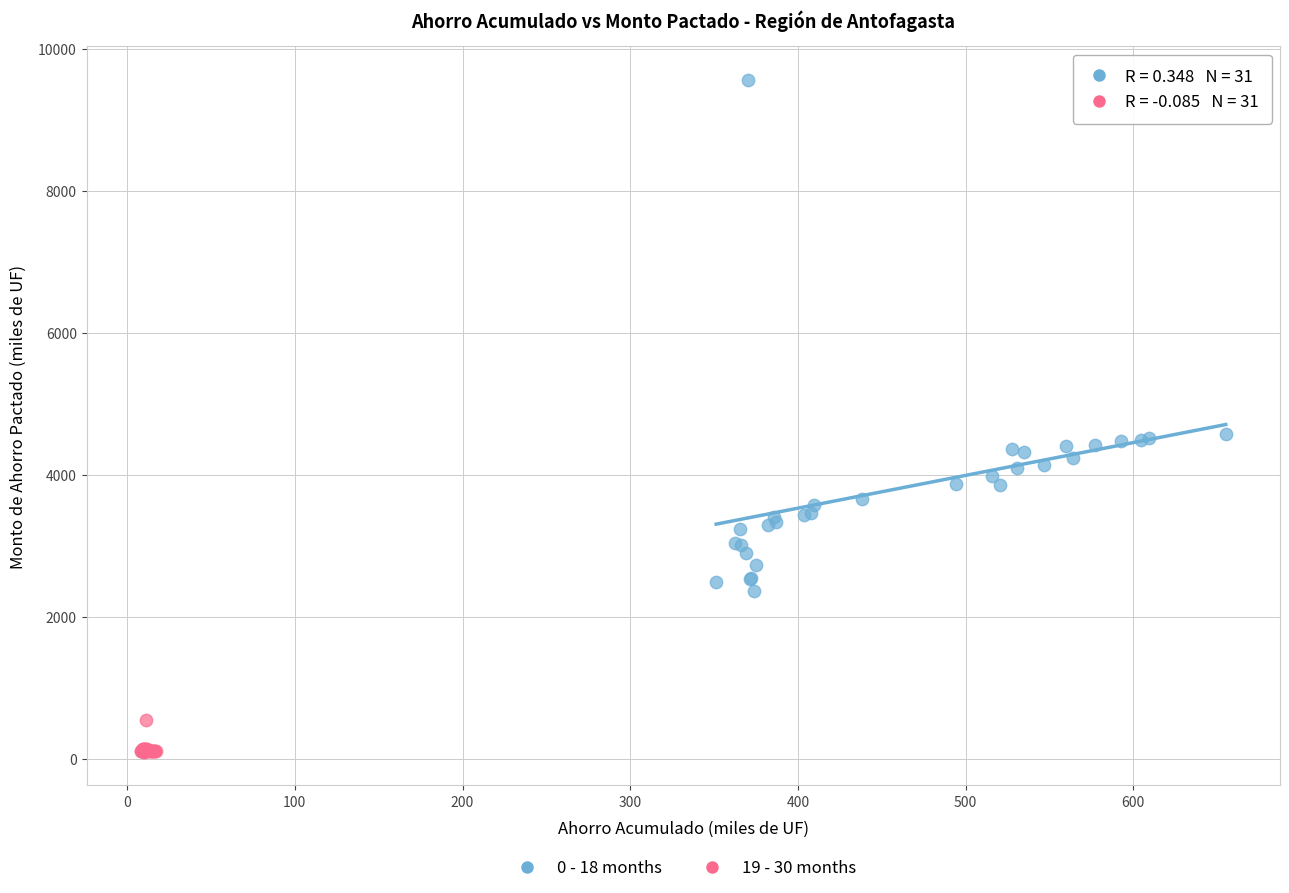

Which series contains the highest Y value?

0 - 18 months